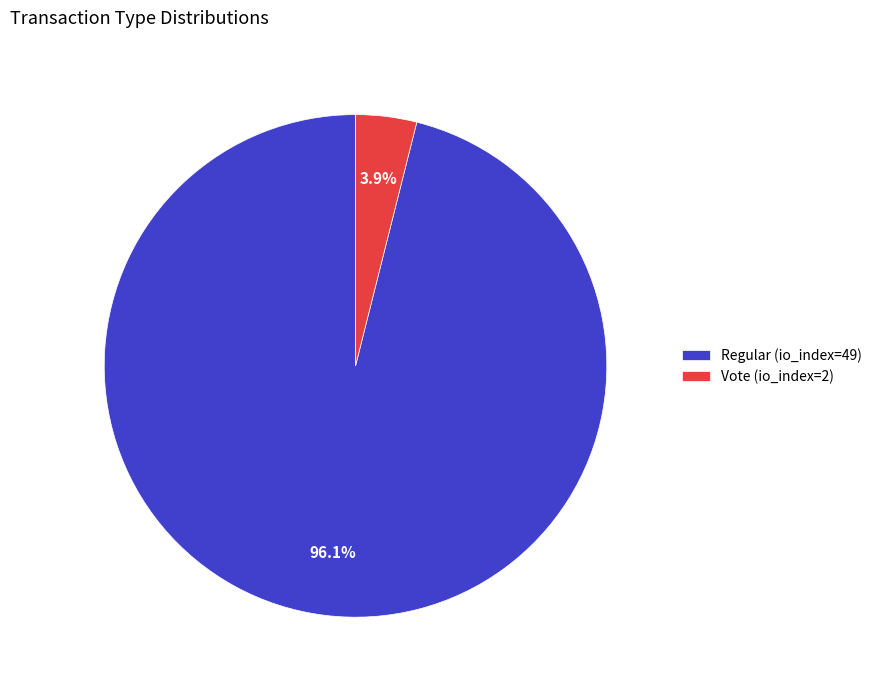

Which has a higher value, Regular (io_index=49) or Vote (io_index=2)?

Regular (io_index=49)